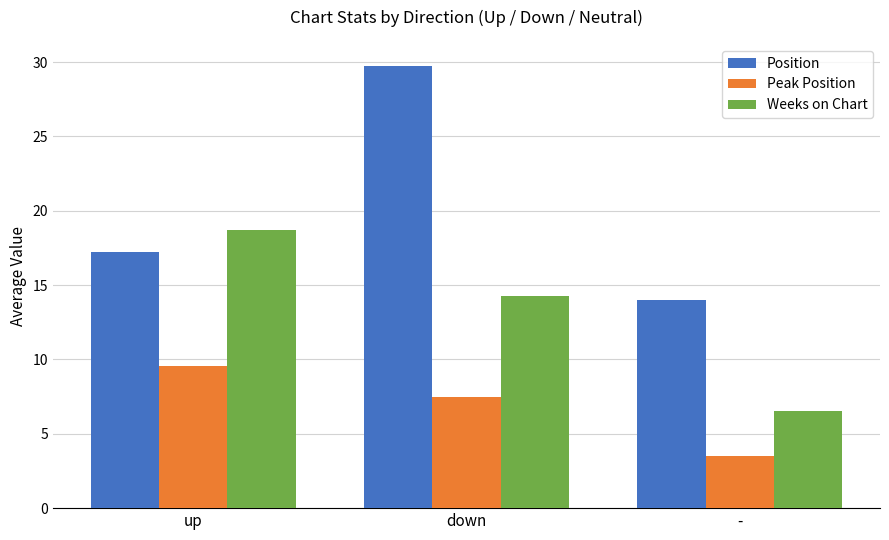

Reading right to left, extract all data points from this chart.

Position: -=14.0	down=29.7	up=17.2
Peak Position: -=3.5	down=7.5	up=9.6
Weeks on Chart: -=6.5	down=14.3	up=18.7